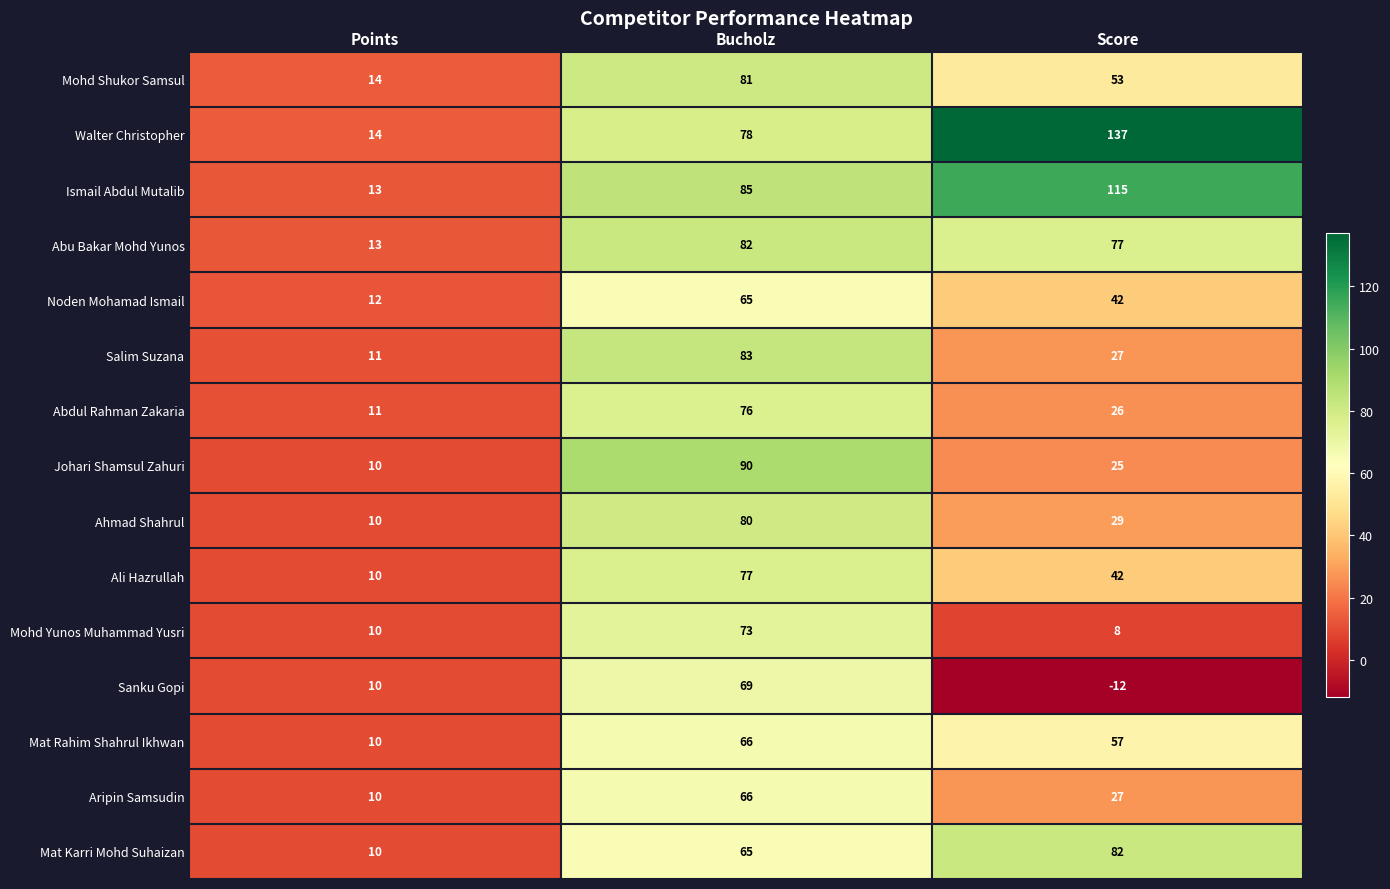

Which series has the widest spread of values?

Walter Christopher